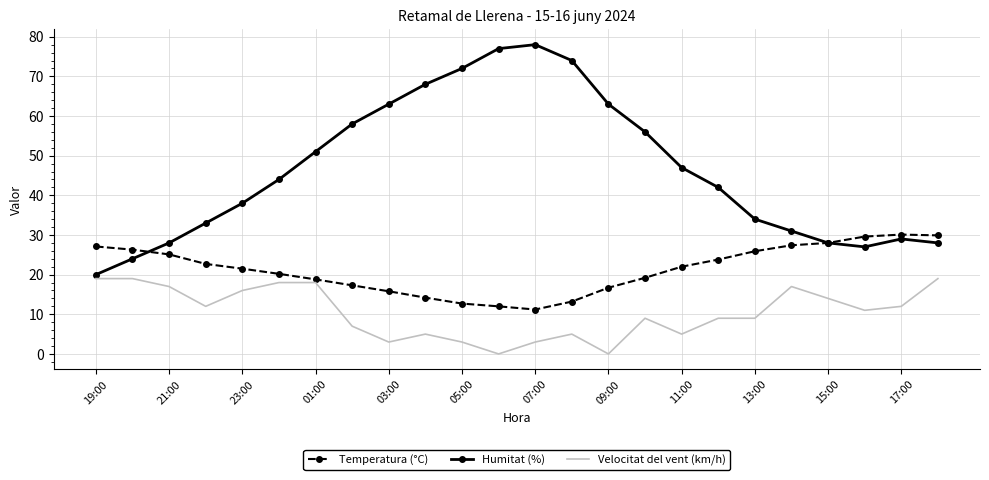

Which series has the widest spread of values?

Humitat (%)